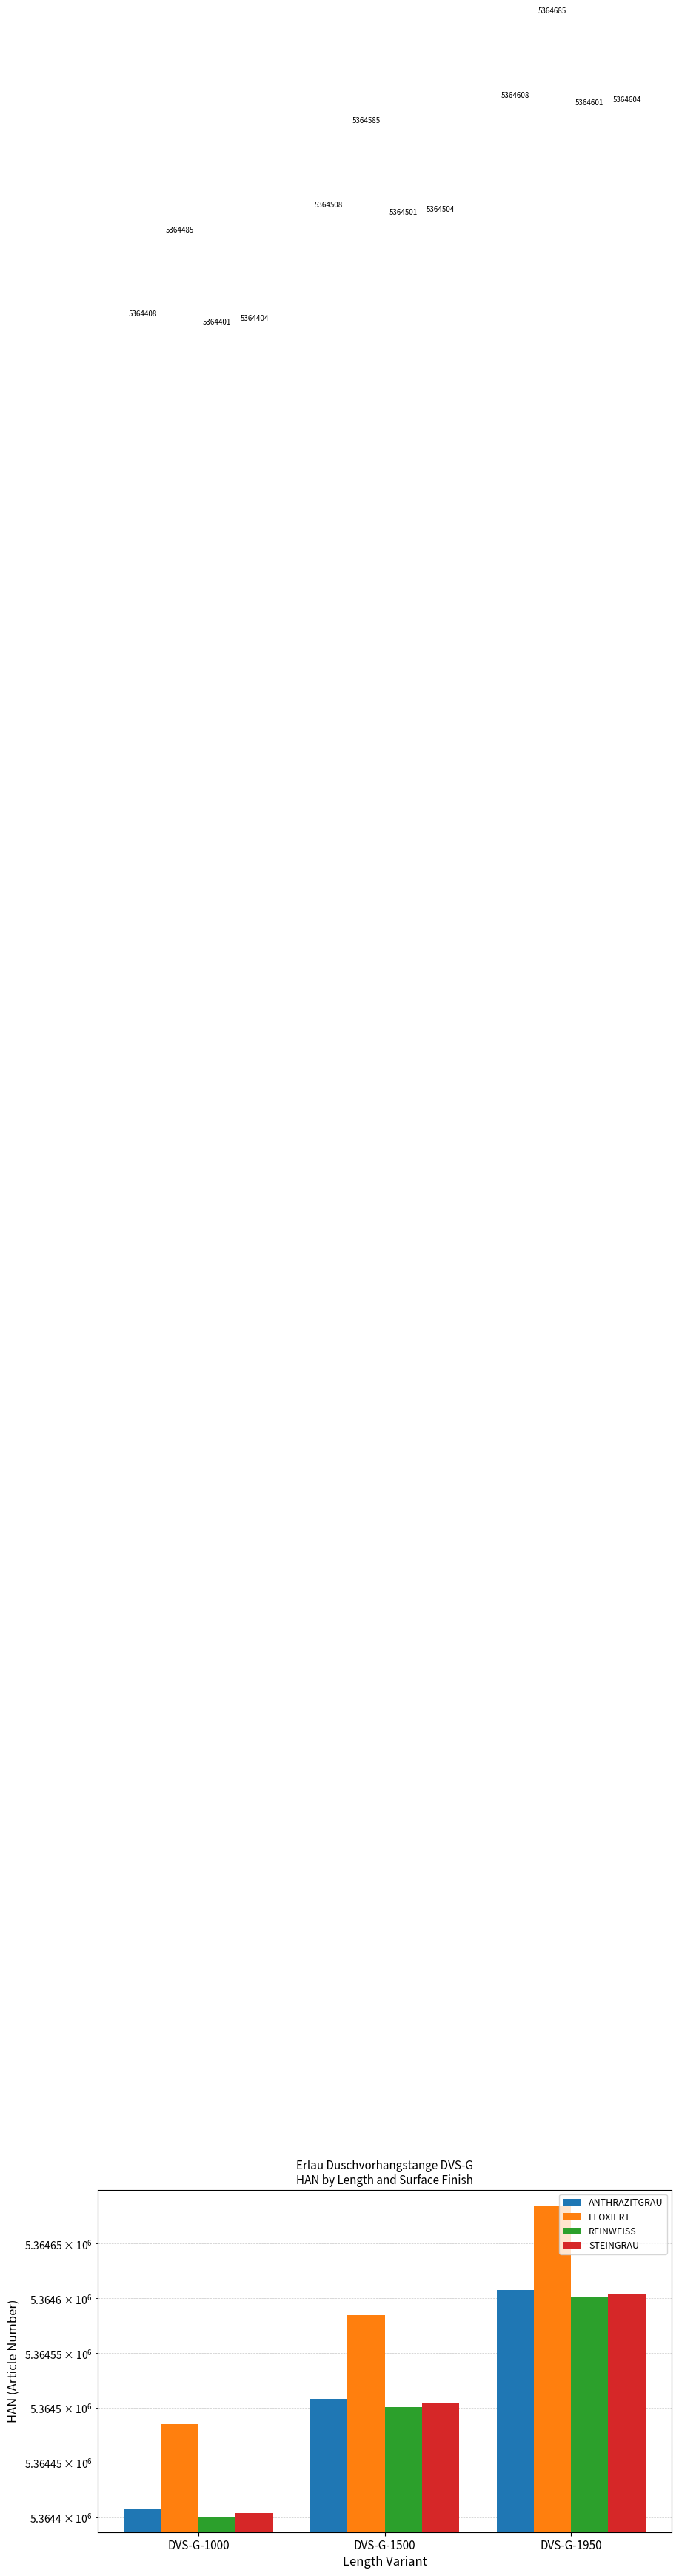

What is the difference between the maximum and minimum values in the ELOXIERT series?

200